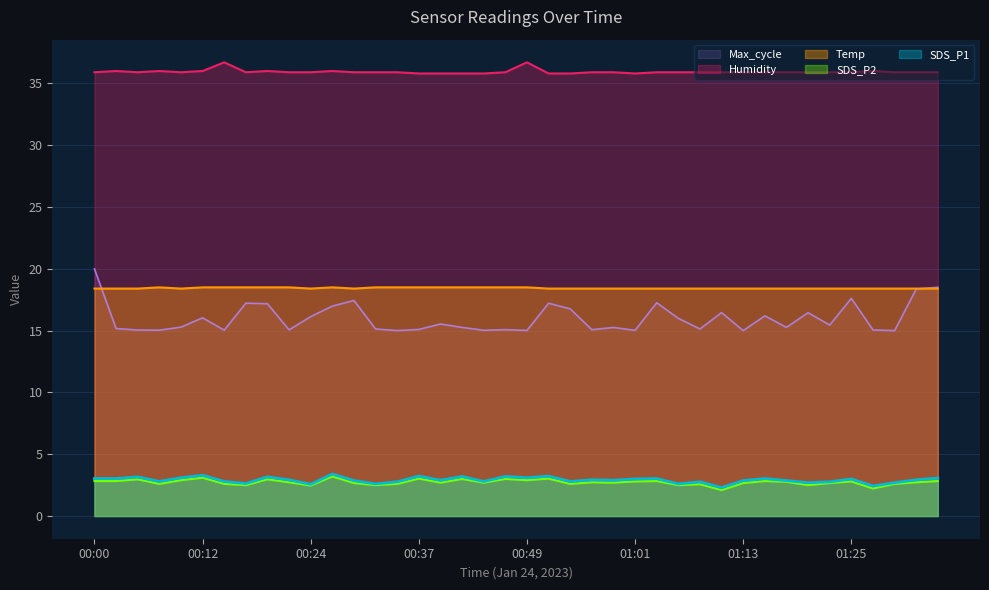

Is the value of Humidity at 00:12 greater than the value of SDS_P2 at 00:07?

Yes